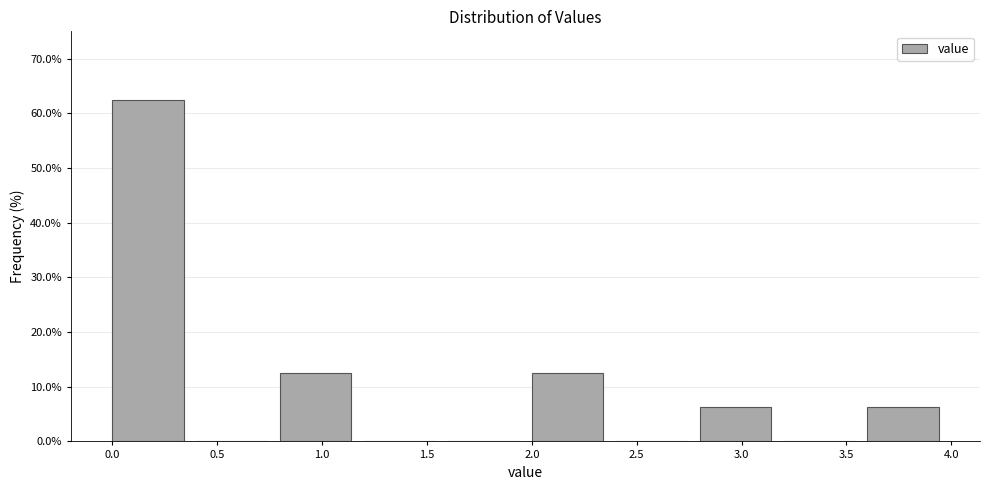

Which range on the x-axis has the tallest bar?

0.0 to 0.4